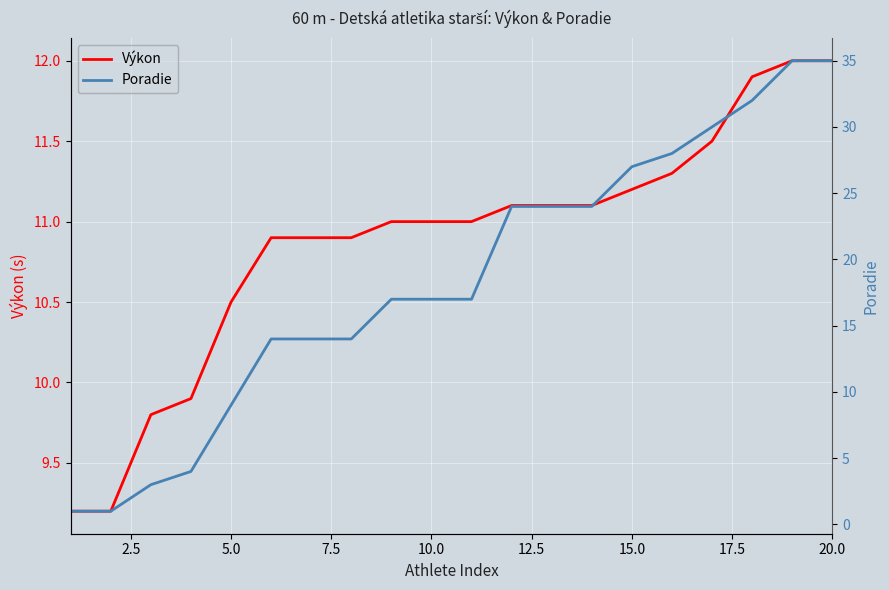

Which series has the largest range (max minus min)?

Poradie